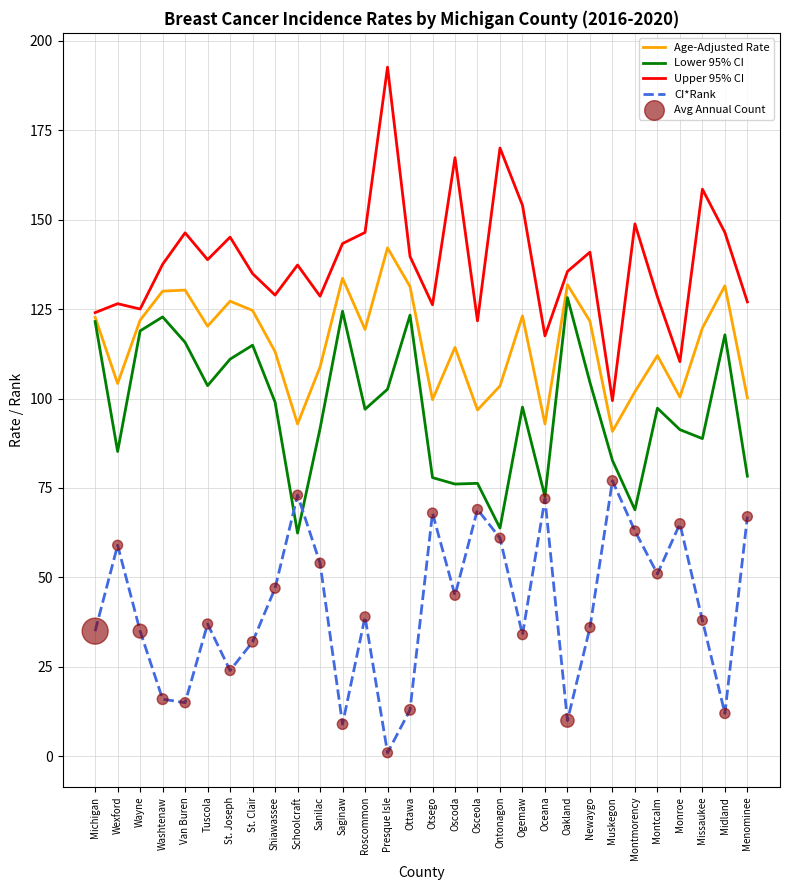

Which series has the widest spread of values?

Upper 95% CI